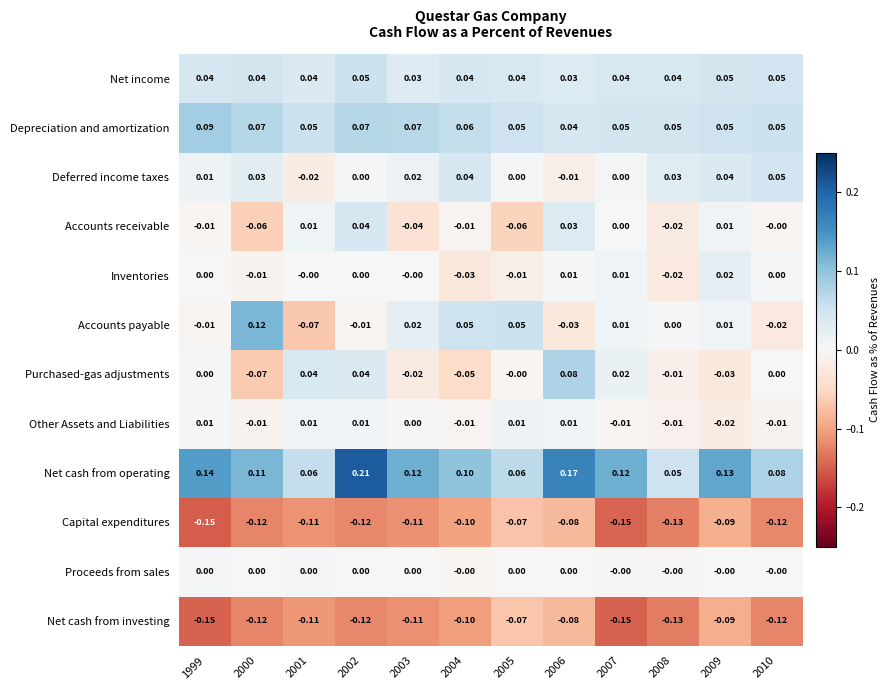

Is the value of Accounts payable at 2004 greater than the value of Capital expenditures at 2004?

Yes